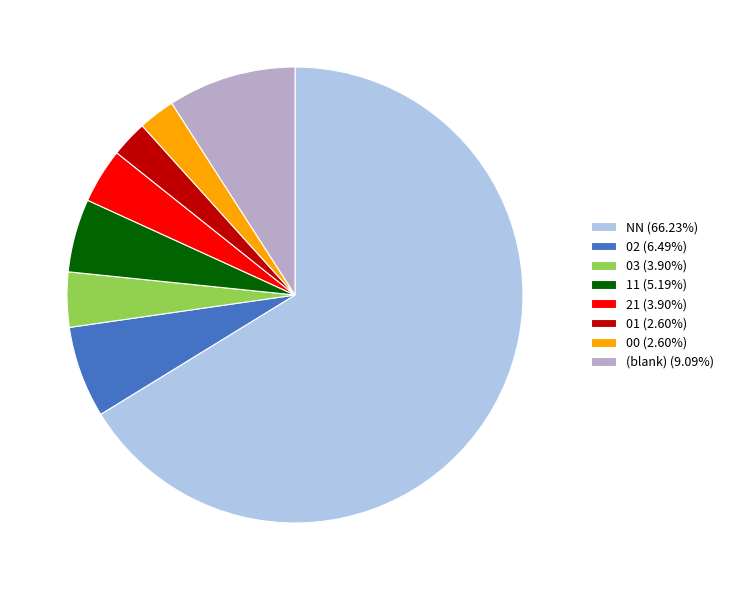

Is there any slice that represents more than half of the pie?

Yes